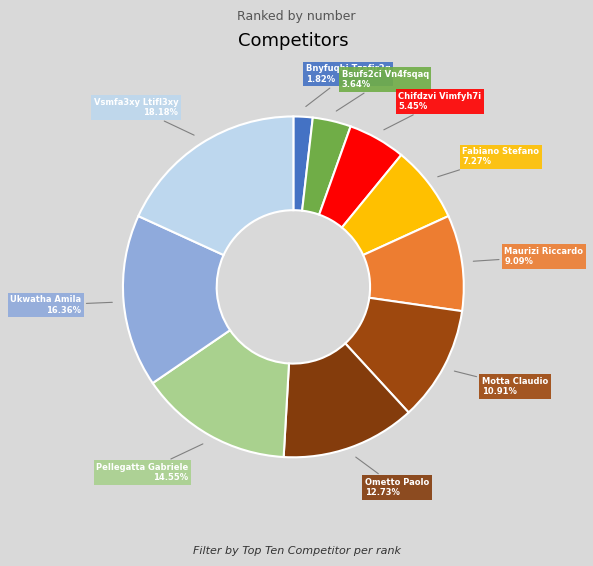

Which slice is the largest?

Vsmfa3xy Ltifl3xy